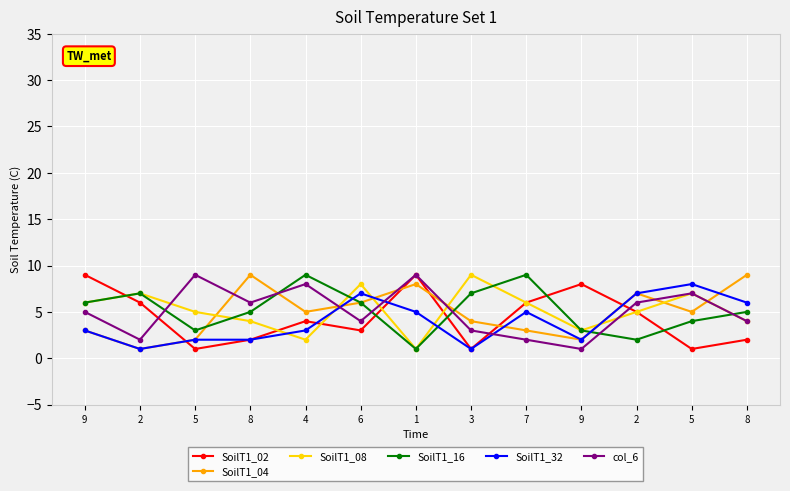

What is the value of the col_6 point at the 3rd from the left?

9